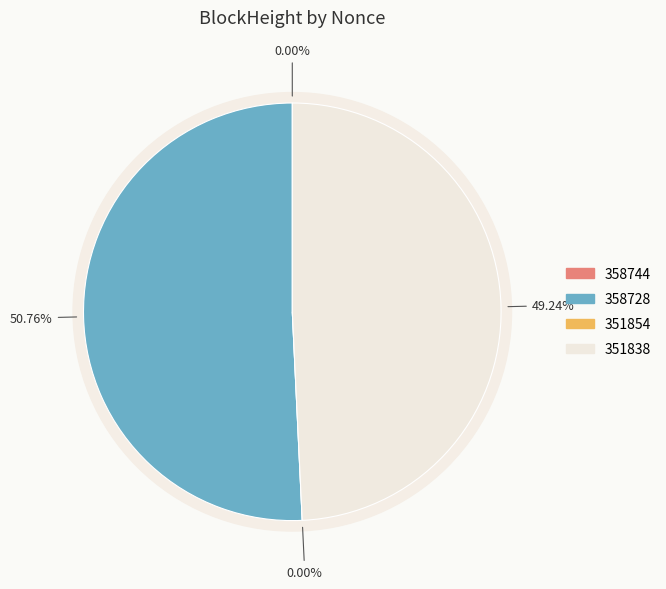

To the nearest percent, what is the difference between the 358728 and 358744 slice percentages?

51%